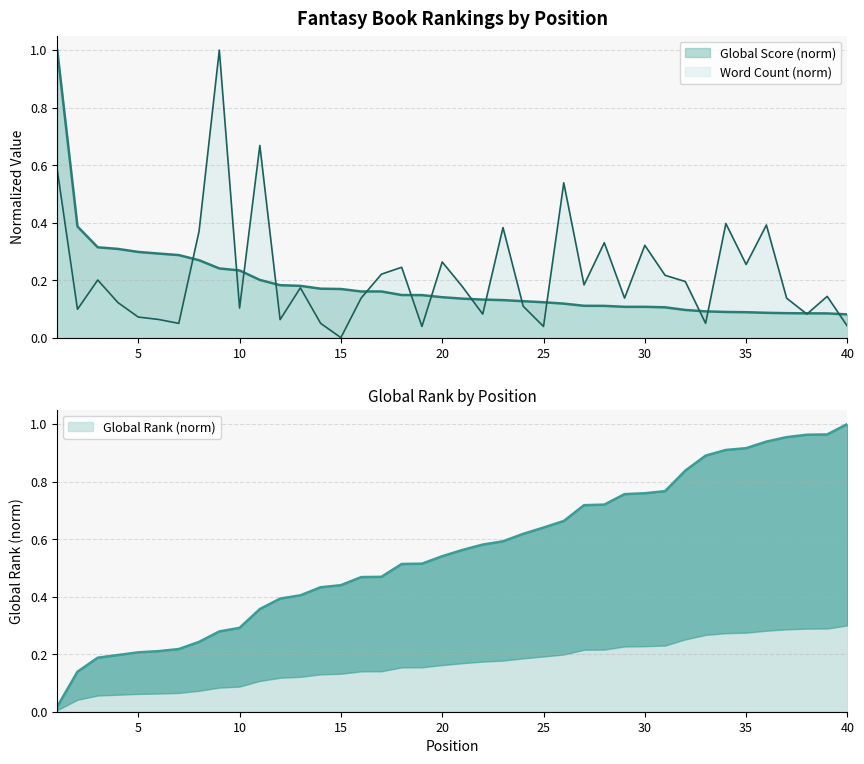

At which category does the chart reach its minimum across all series?

15